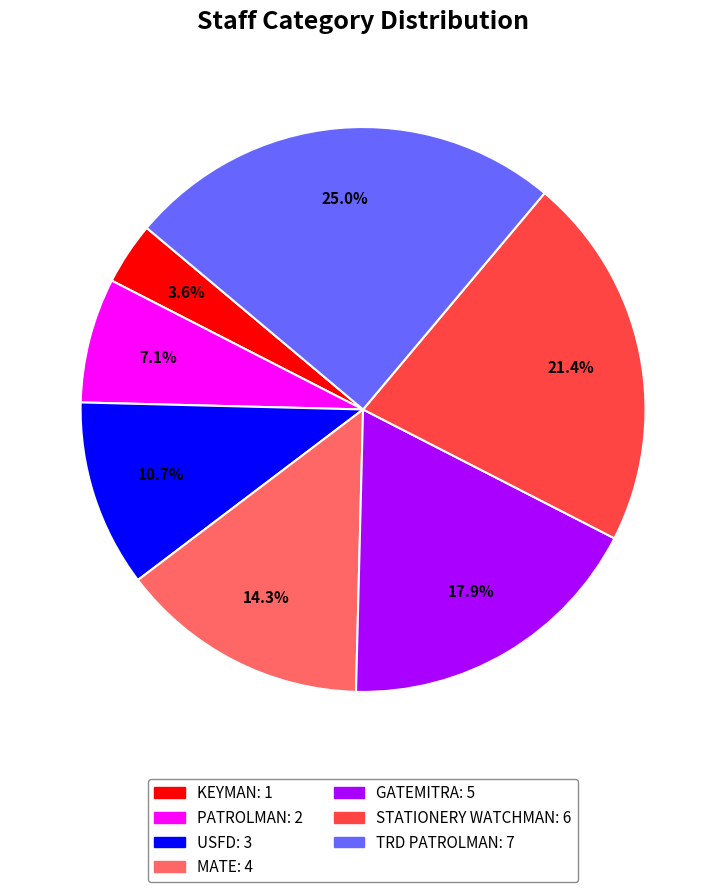

What percentage is the TRD PATROLMAN slice, to the nearest percent?

25%